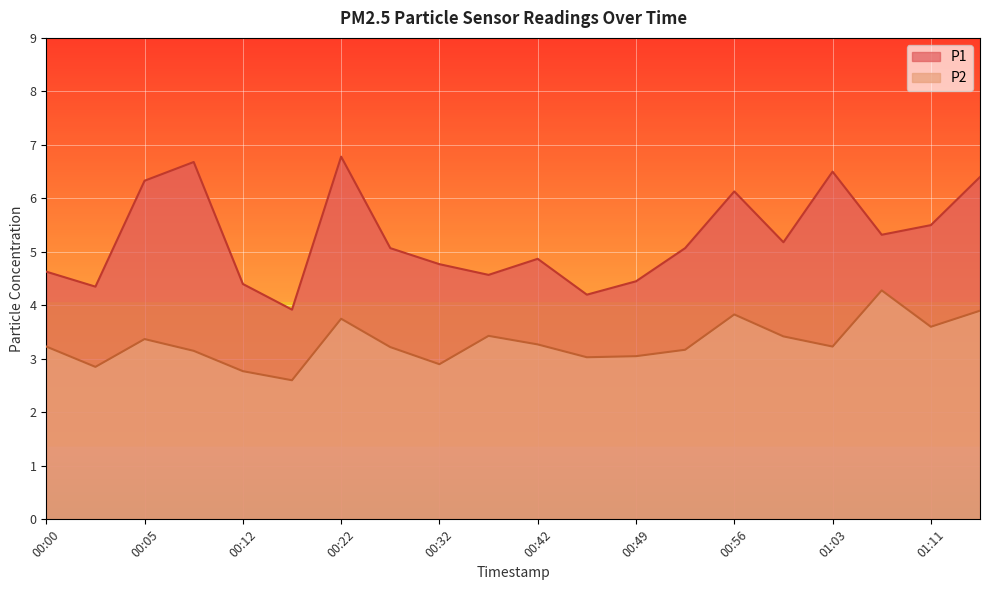

What is the total value across all series at 01:03?

9.7